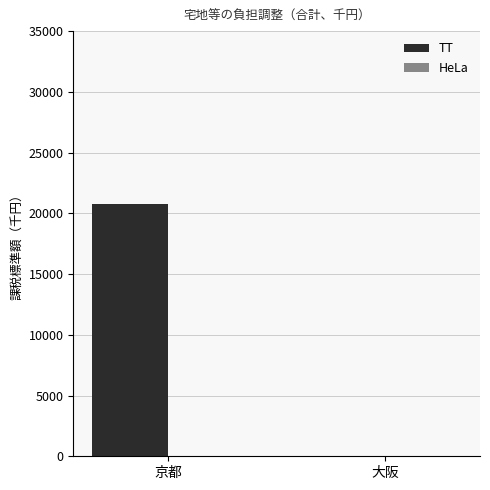

What is the change in value from 京都 to 大阪?

-20731